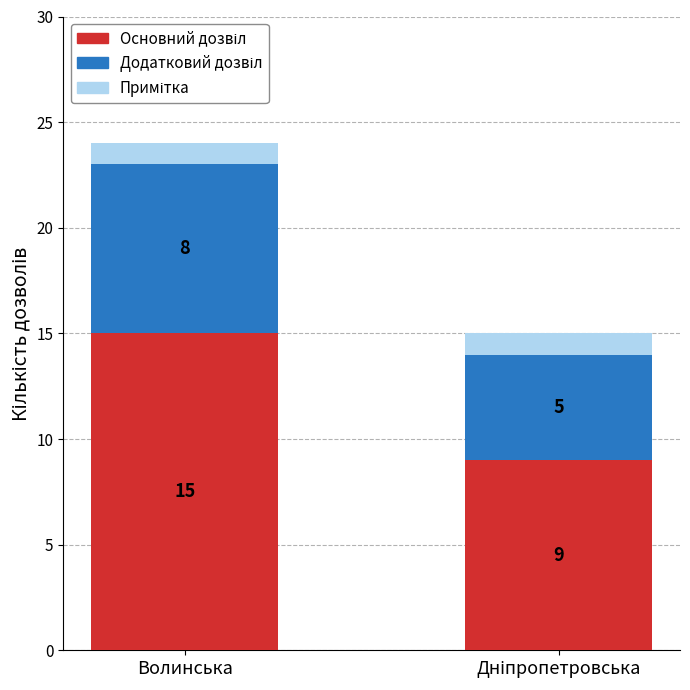

What is the total value across all series at Волинська?

24